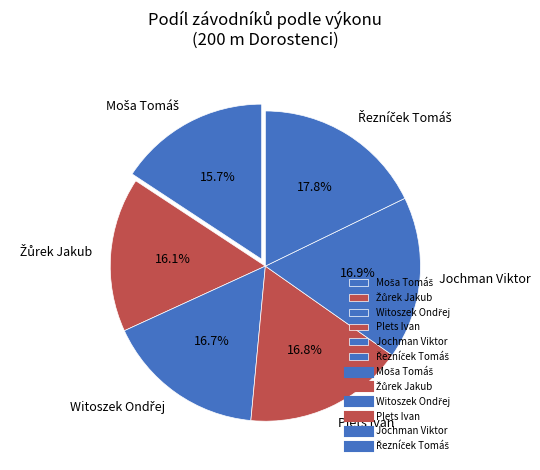

Is there any slice that represents more than half of the pie?

No